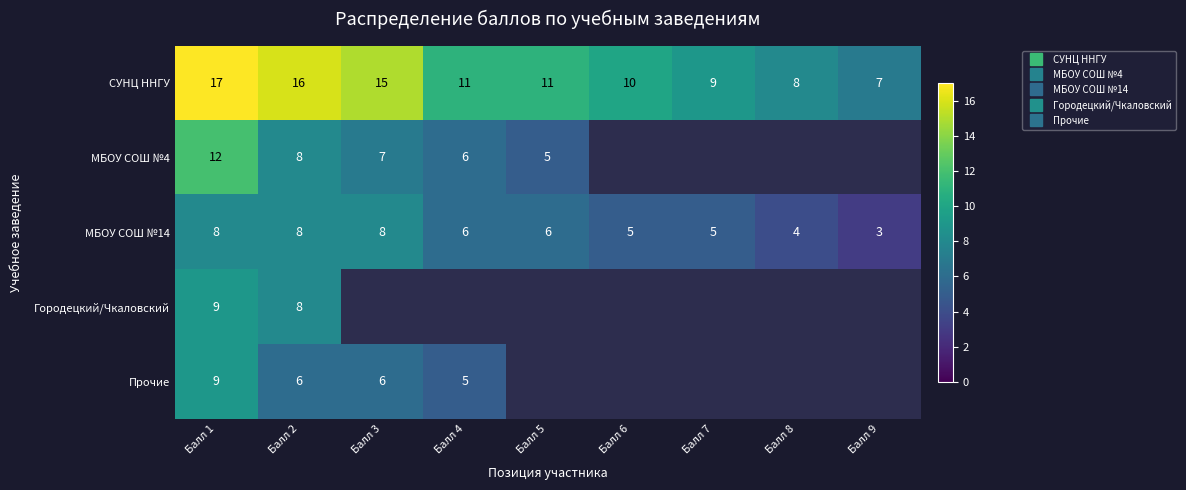

At which category does the chart reach its peak across all series?

Балл 1